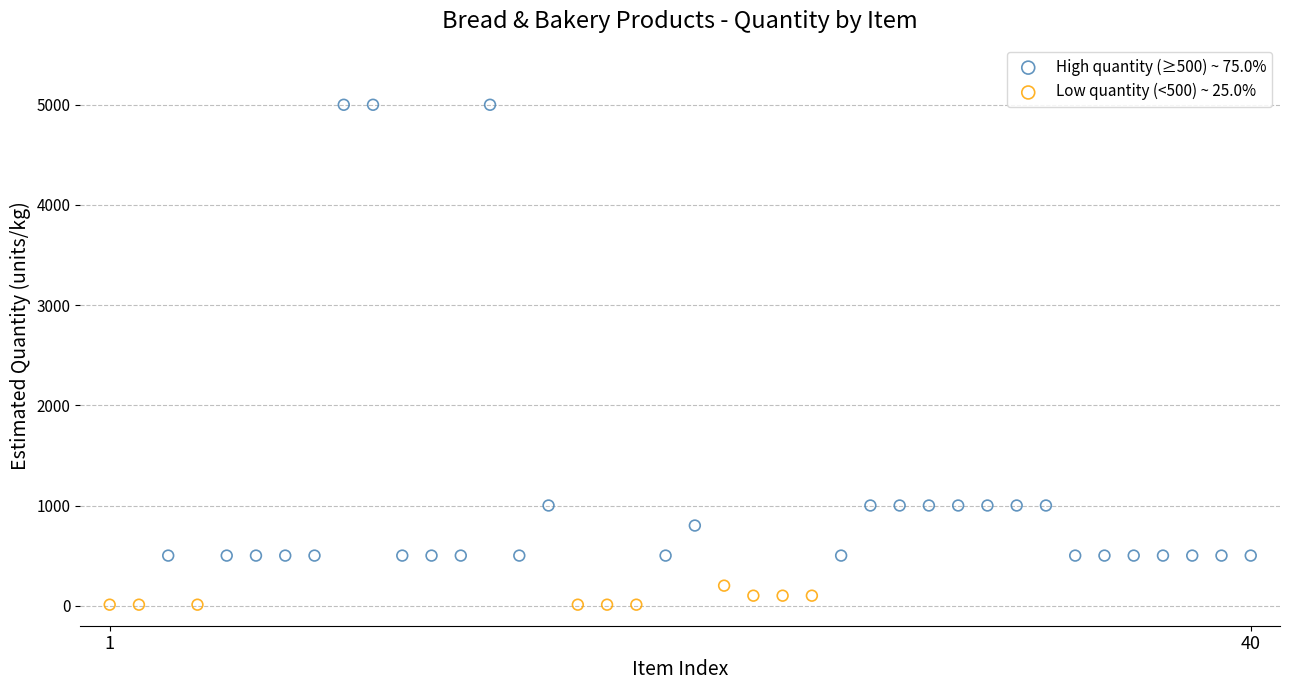

Which series has the widest spread of Y values?

High quantity (≥500) ~ 75.0%